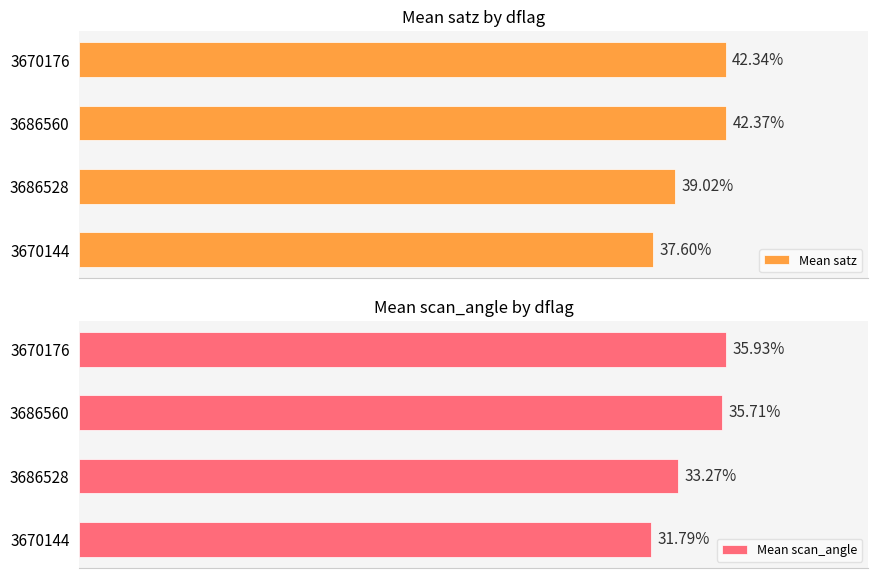

List the labels in order of Mean satz value, smallest first.

3670144, 3686528, 3670176, 3686560